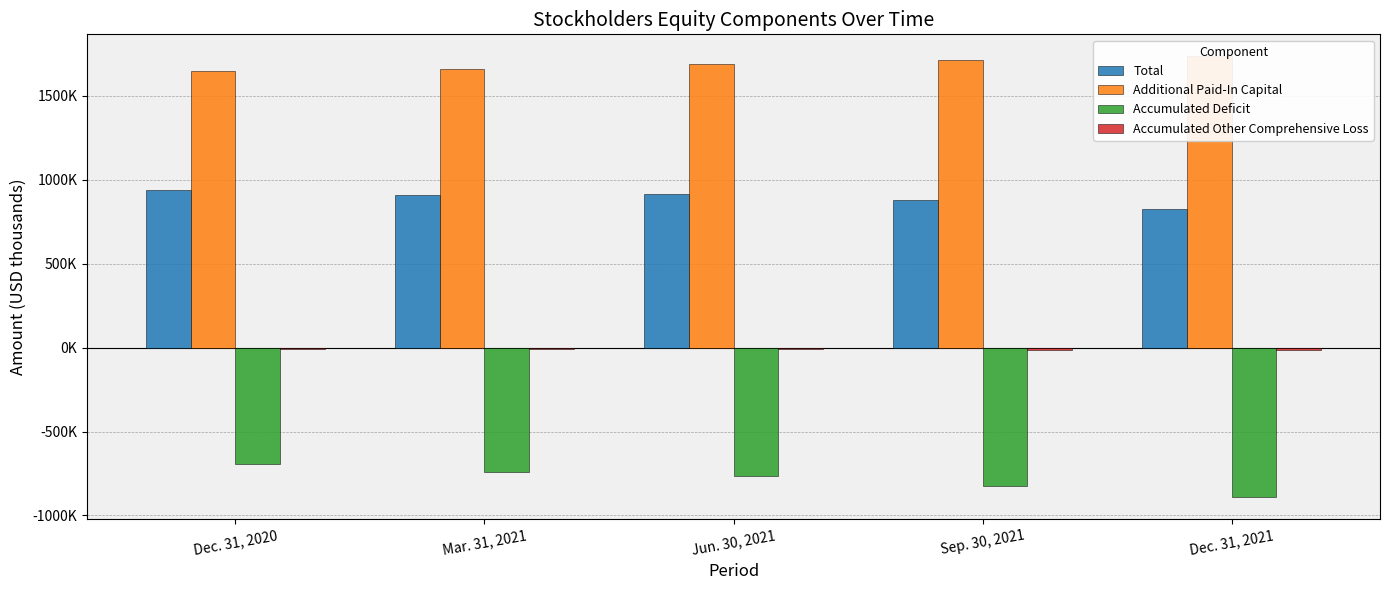

At which label is Accumulated Deficit closest to -793255?

Jun. 30, 2021